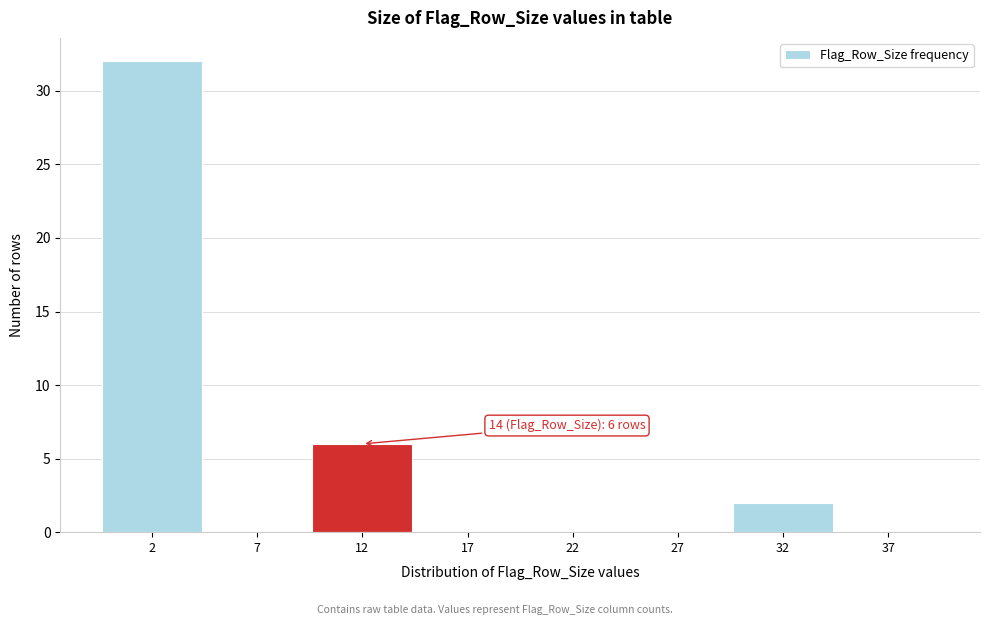

Which range on the x-axis has the tallest bar?

-0.5 to 4.5